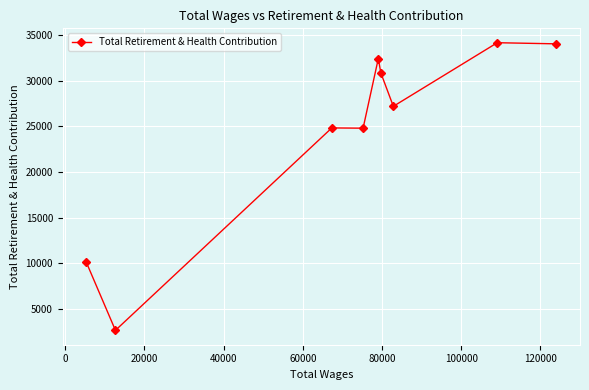

Does the chart display data point markers on the line(s)?

Yes